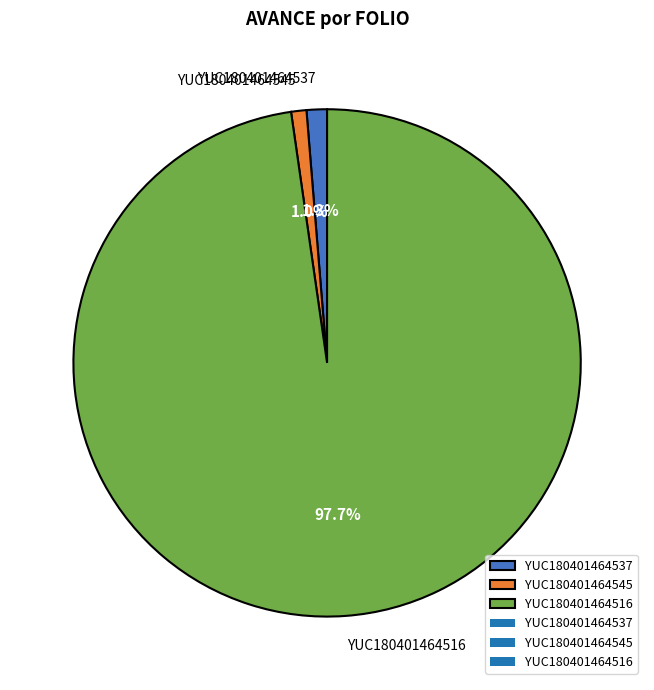

To the nearest percent, what is the average slice percentage?

33%